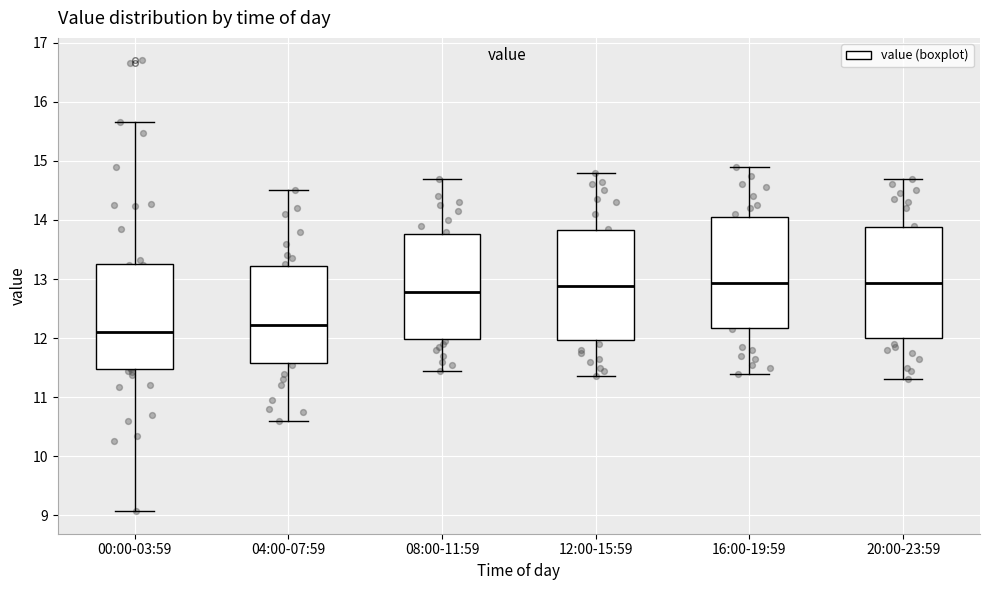

Reading left to right, transcribe this box plot: for each box, give where its median line is, the range the box spans, and where its two whiskers end, as read against the y-axis. The values are not printed on the chart, so give them approximately, as read against the axis.

00:00-03:59: median 12.1, box 11.5 to 13.3, whiskers 9.1 to 15.7
04:00-07:59: median 12.2, box 11.6 to 13.2, whiskers 10.6 to 14.5
08:00-11:59: median 12.8, box 12.0 to 13.8, whiskers 11.5 to 14.7
12:00-15:59: median 12.9, box 12.0 to 13.8, whiskers 11.4 to 14.8
16:00-19:59: median 12.9, box 12.2 to 14.1, whiskers 11.4 to 14.9
20:00-23:59: median 12.9, box 12.0 to 13.9, whiskers 11.3 to 14.7